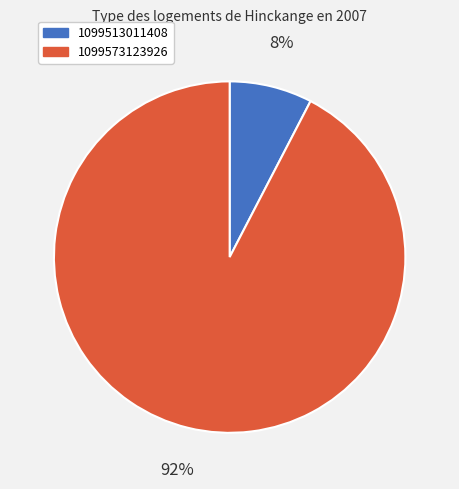

Rank the categories by value from lowest to highest.

1099513011408, 1099573123926